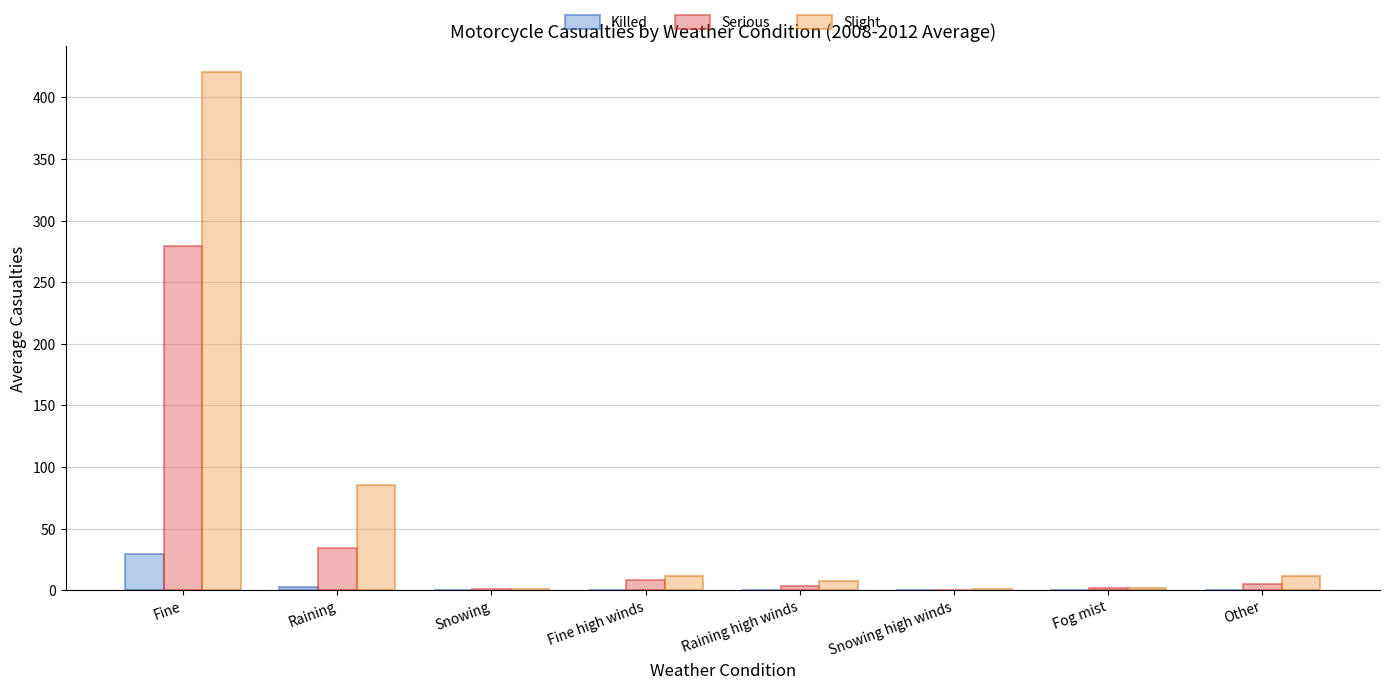

How many groups of bars are there?

8